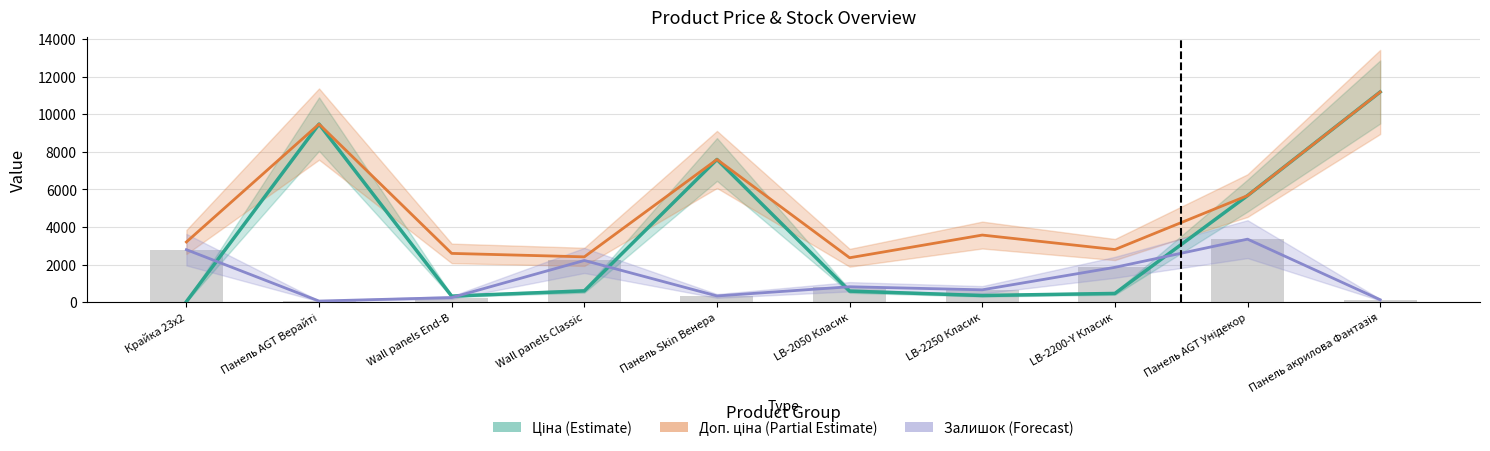

At Крайка 23x2, list the series in order from largest to smallest.

Доп. ціна, Залишок, Ціна